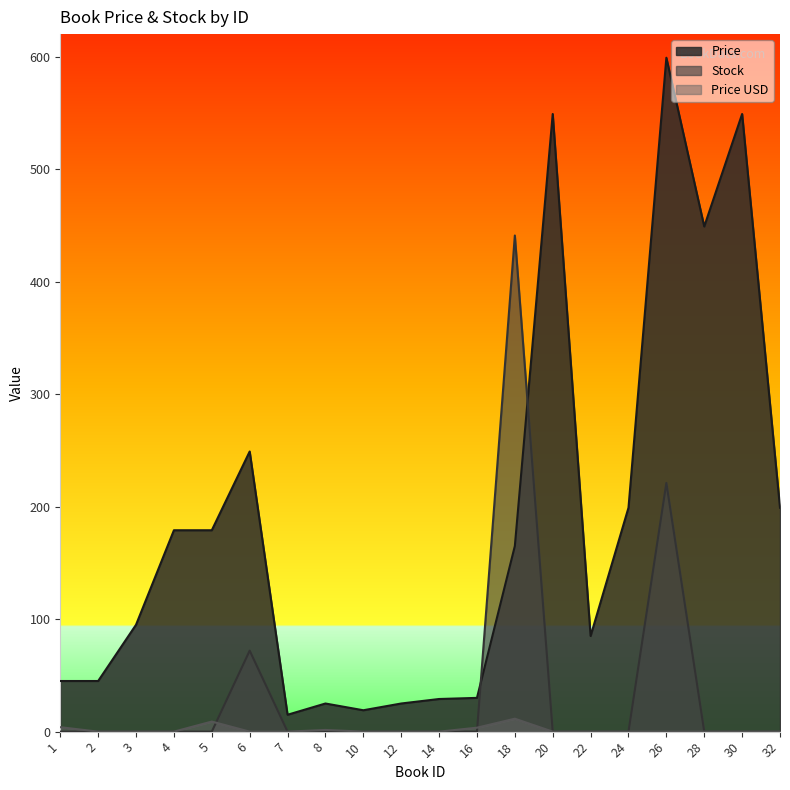

The value of Price at 28 is 182.5. True or false?

False